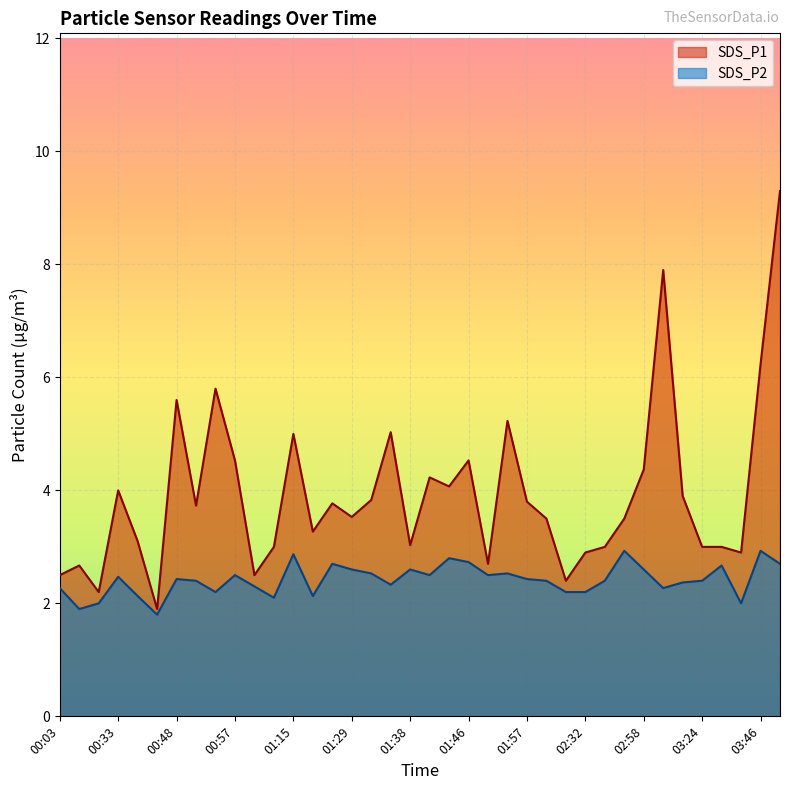

Where is the first local maximum for SDS_P2?

00:33